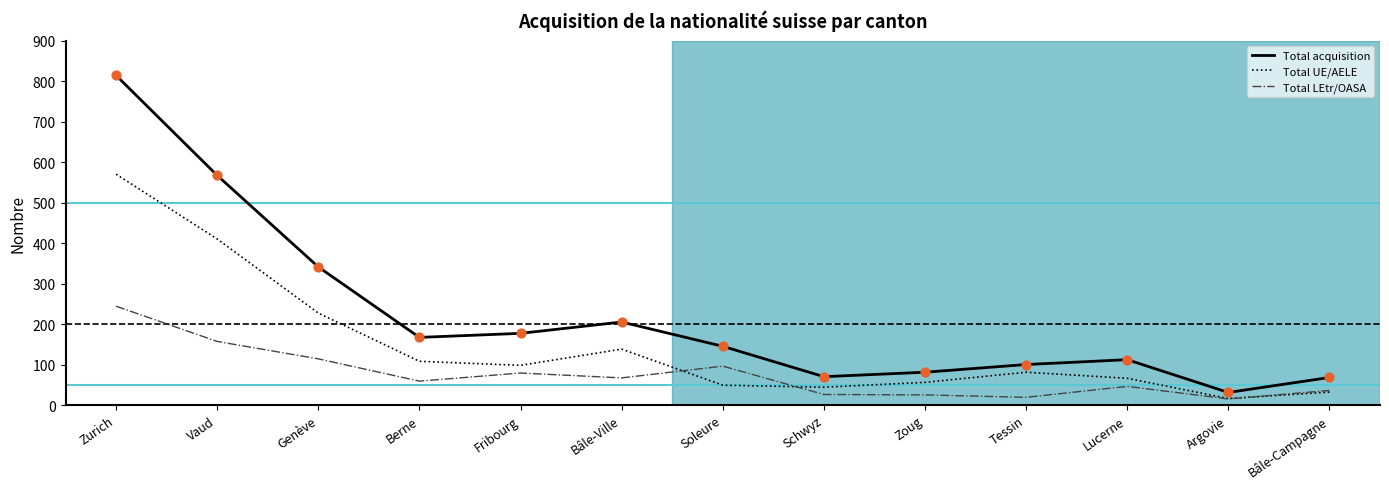

Which series has the largest range (max minus min)?

Total acquisition